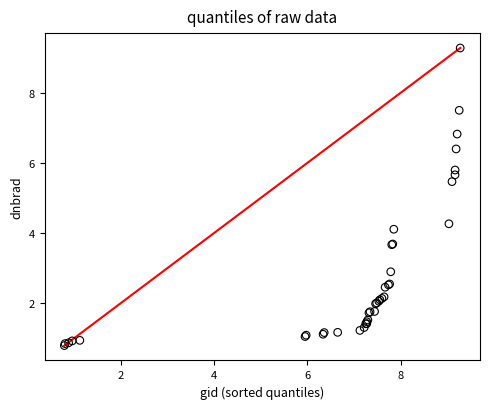

What Y value in the scatter plot is closest to 5?

5.5